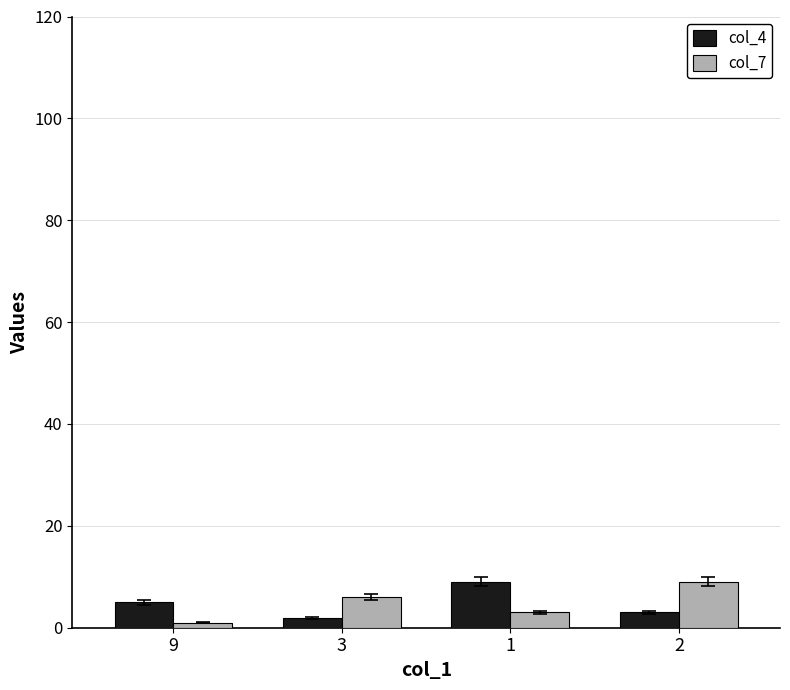

Is the value of col_4 at 2 greater than the value of col_7 at 3?

No